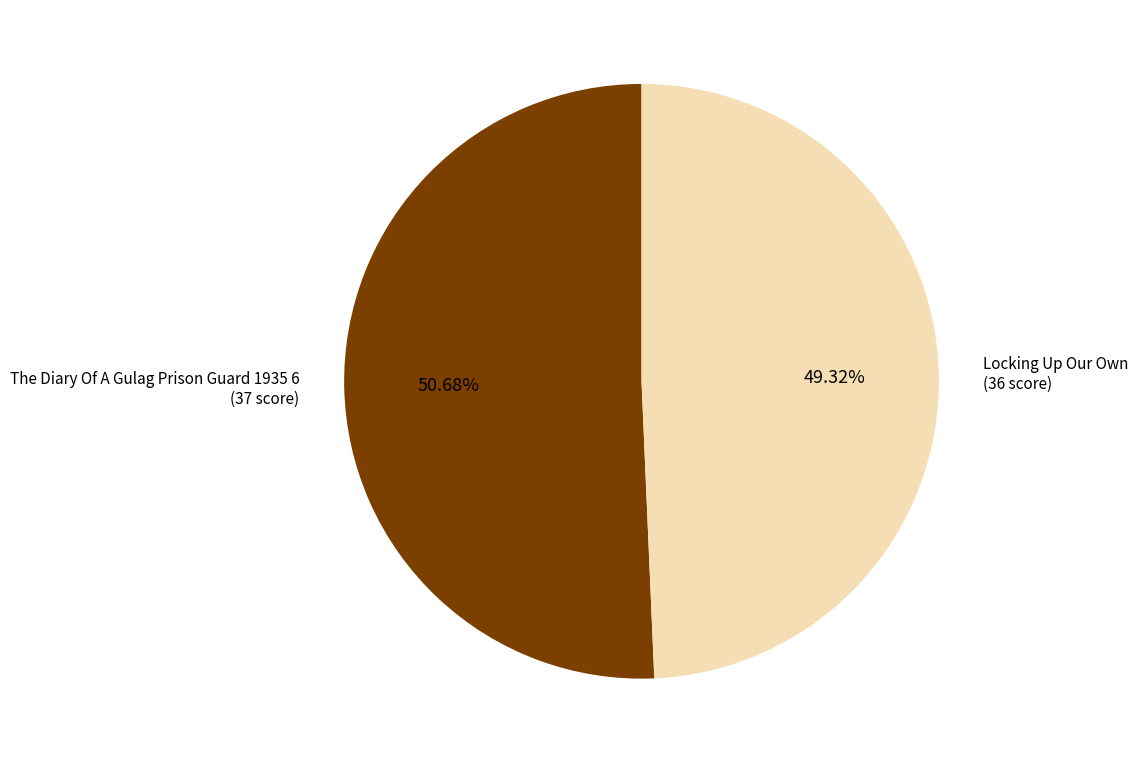

Which category has the biggest portion of the pie?

The Diary Of A Gulag Prison Guard 1935 6